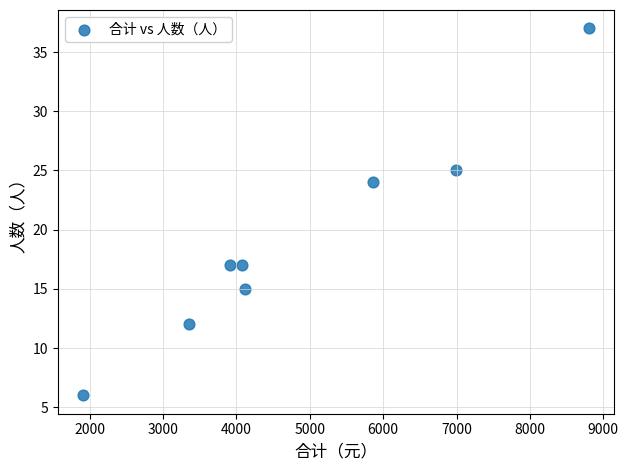

What is the range of Y values (max minus min)?

31